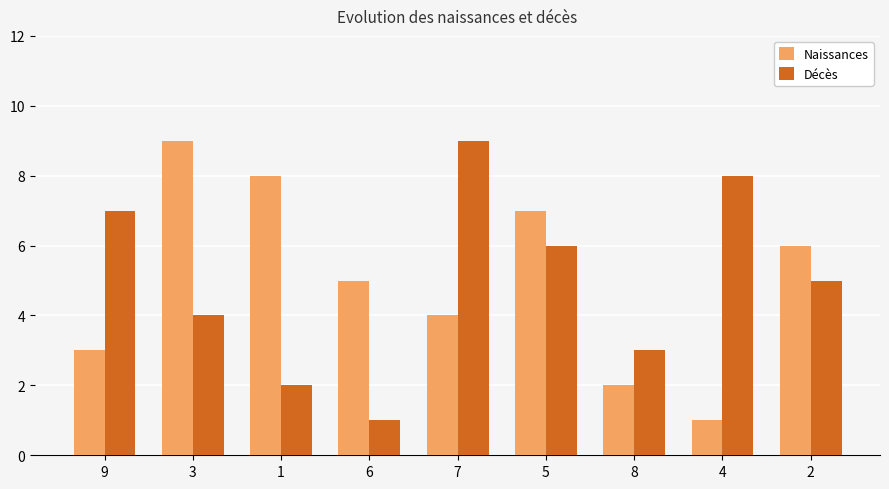

Reading right to left, list all the values displayed in this chart.

Naissances: 6	1	2	7	4	5	8	9	3
Décès: 5	8	3	6	9	1	2	4	7